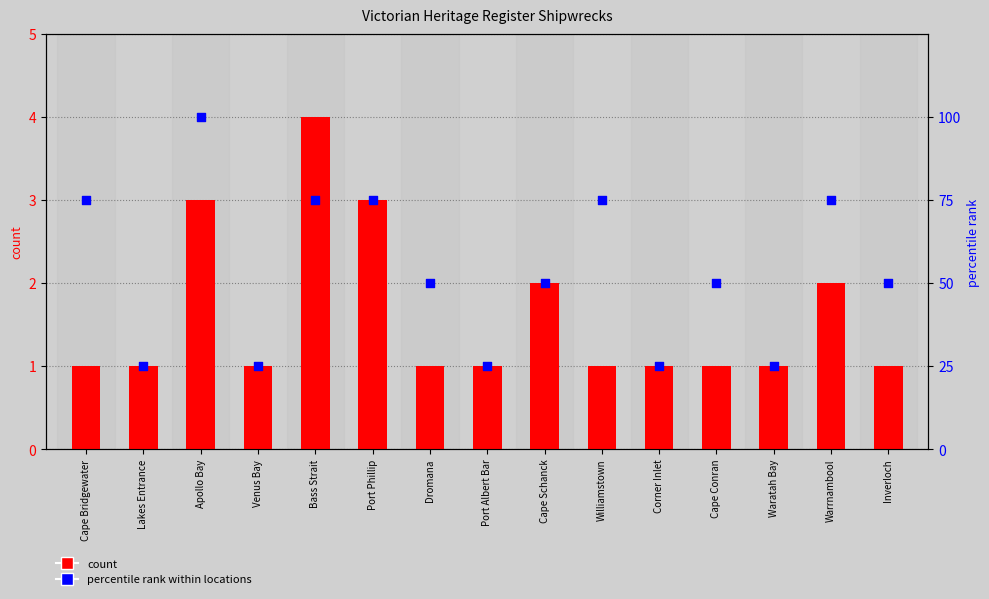

Which series reaches the maximum Y coordinate?

percentile rank within locations